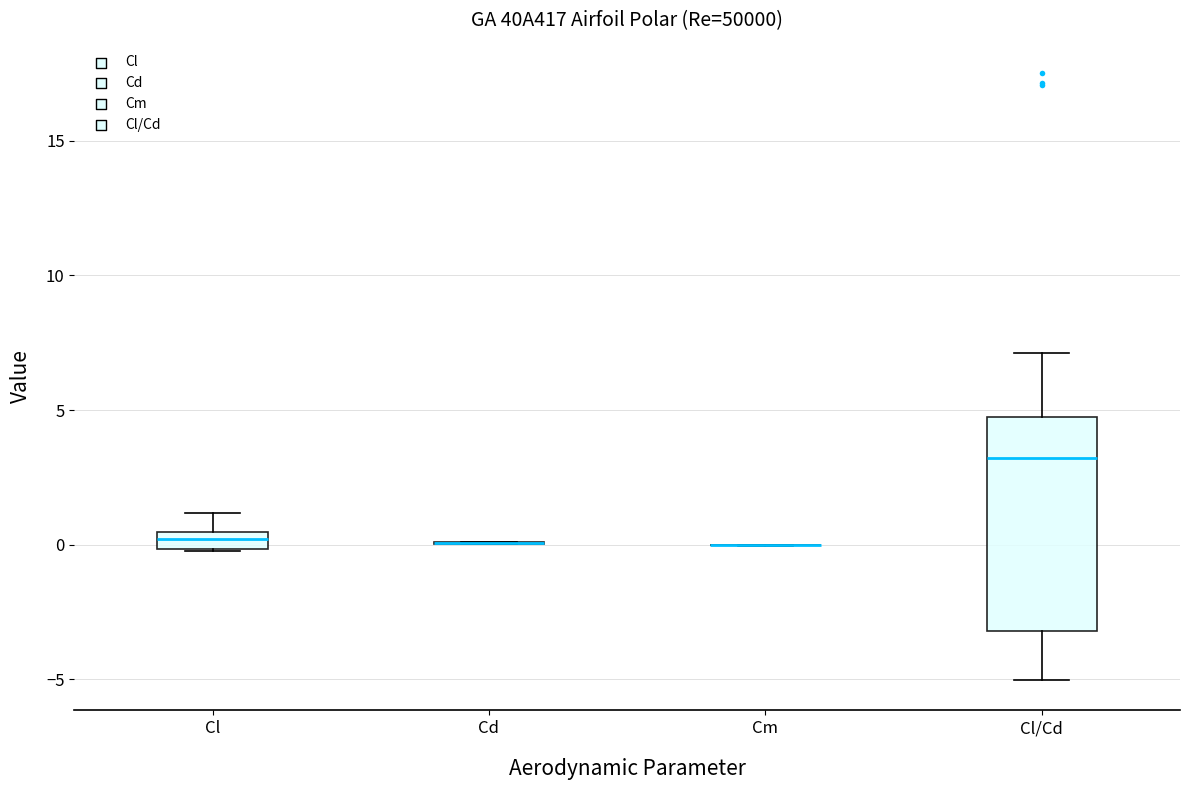

Which box is the tallest, from its lower edge to its upper edge?

Cl/Cd